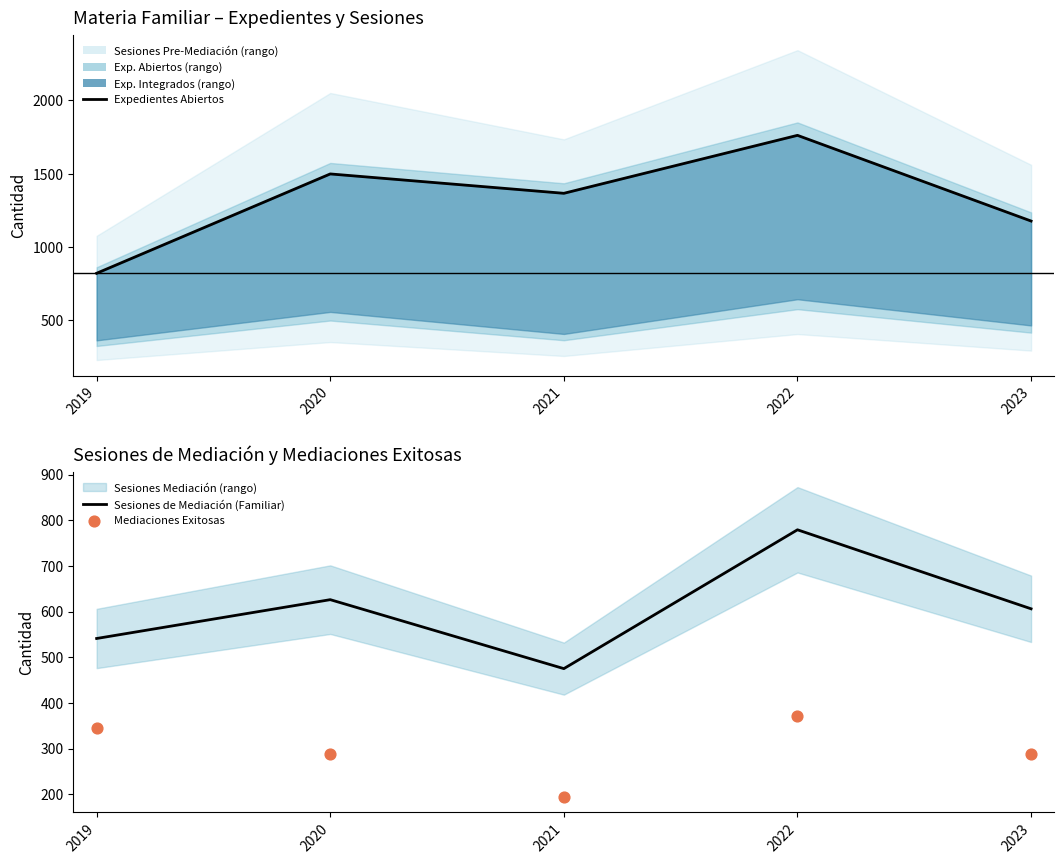

Which series has the largest total across all categories?

Expedientes Abiertos (Familiar)